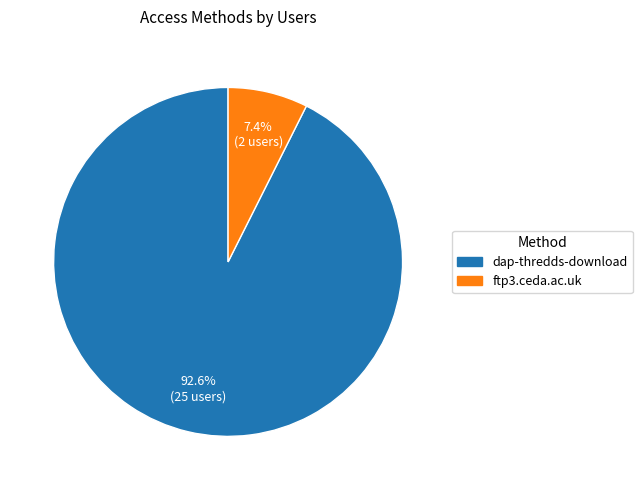

Rank the categories by value from lowest to highest.

ftp3.ceda.ac.uk, dap-thredds-download